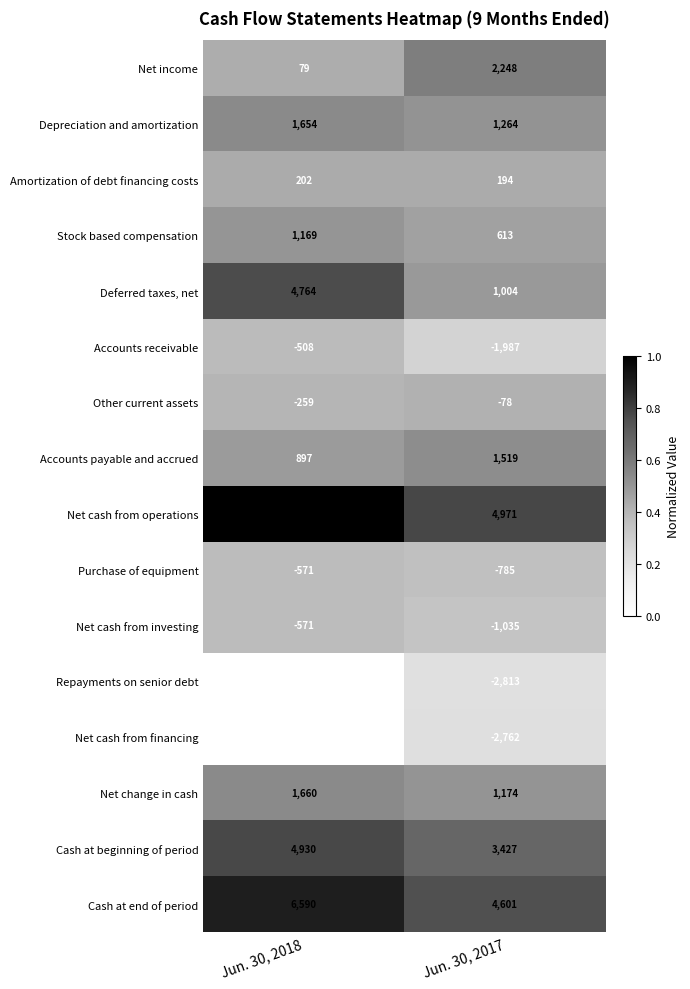

At which label is Net cash from investing closest to -803?

Jun. 30, 2018